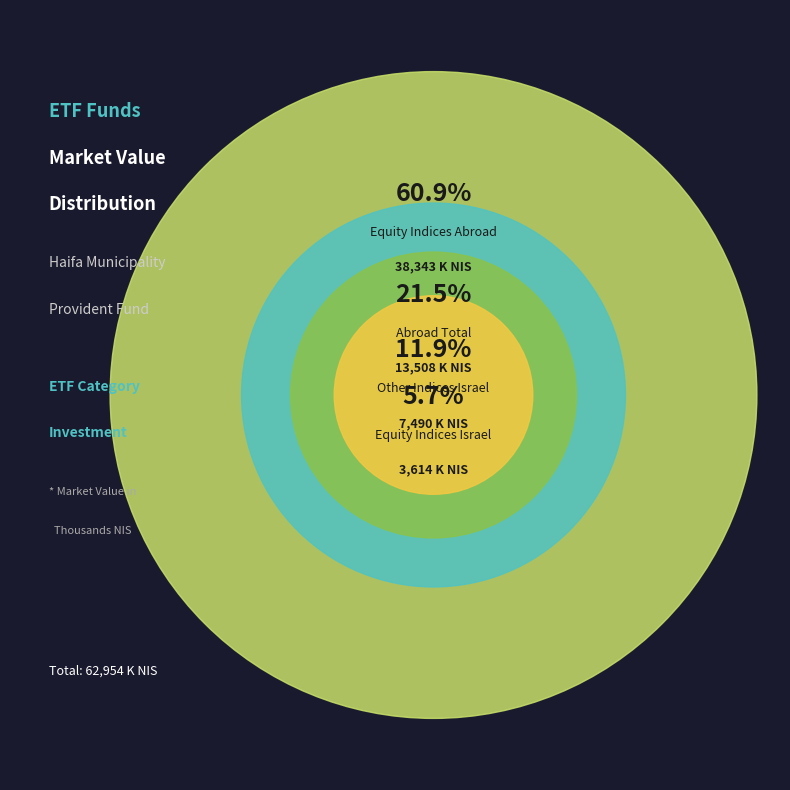

What is the largest slice in the pie chart?

מדדי מניות בחו"ל